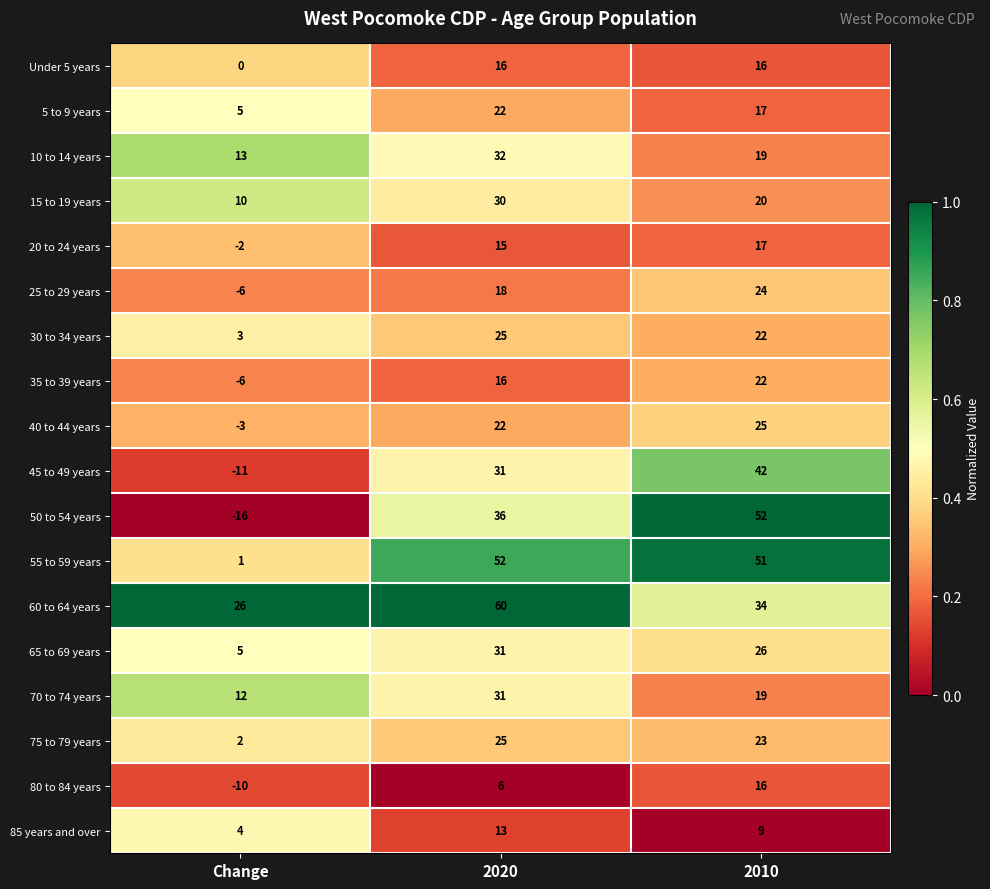

What is the spread (max minus min) of values at Change?

42